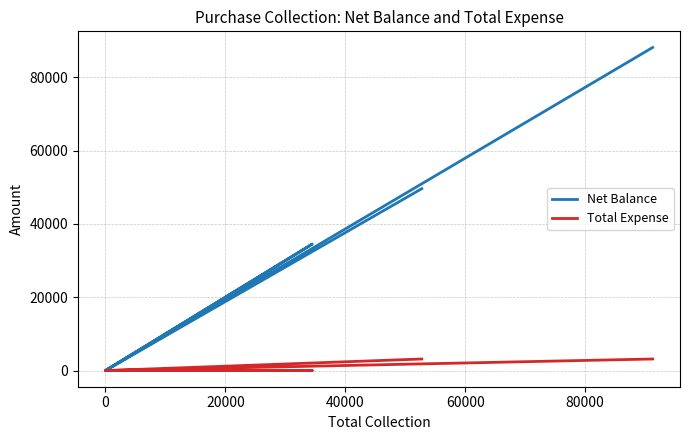

True or false: Net Balance has a value of 37698 at 0.

False